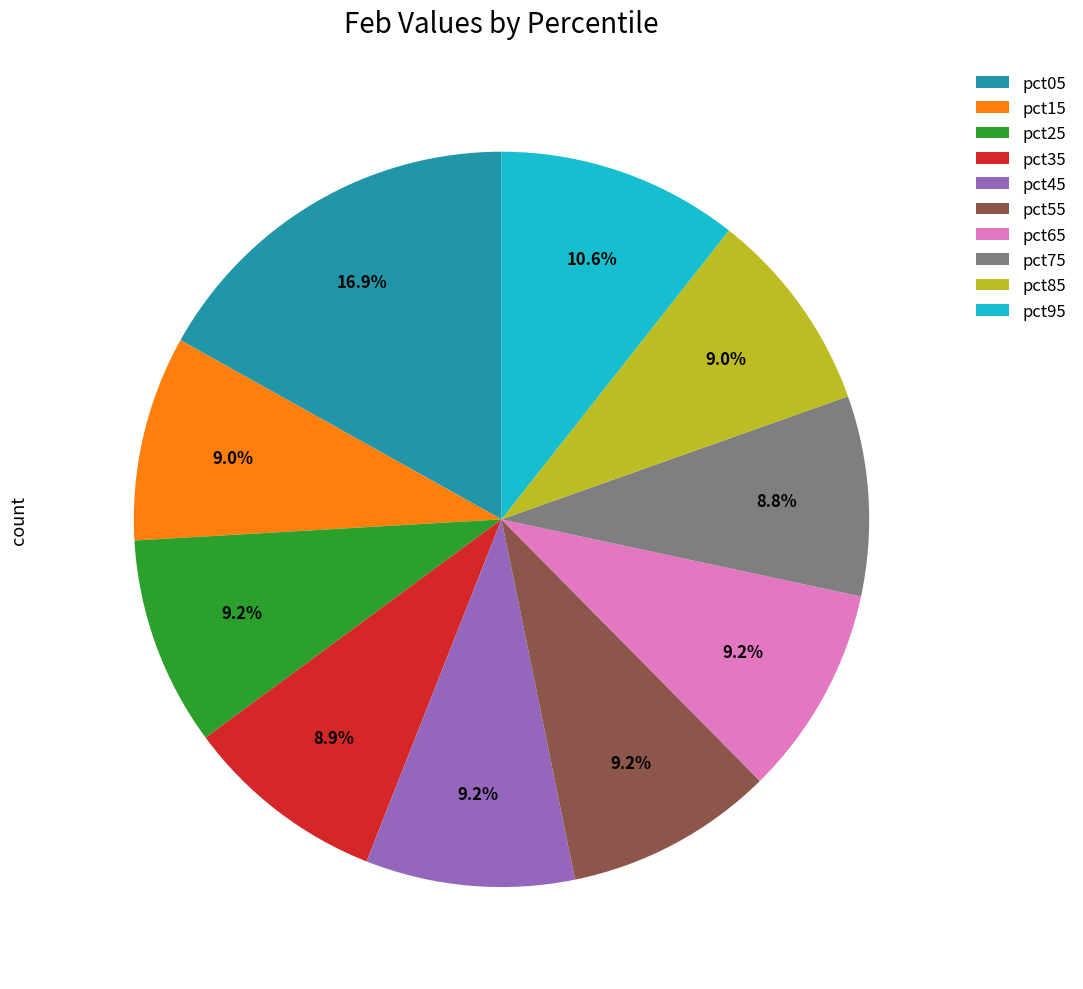

Which slice is the largest?

pct05